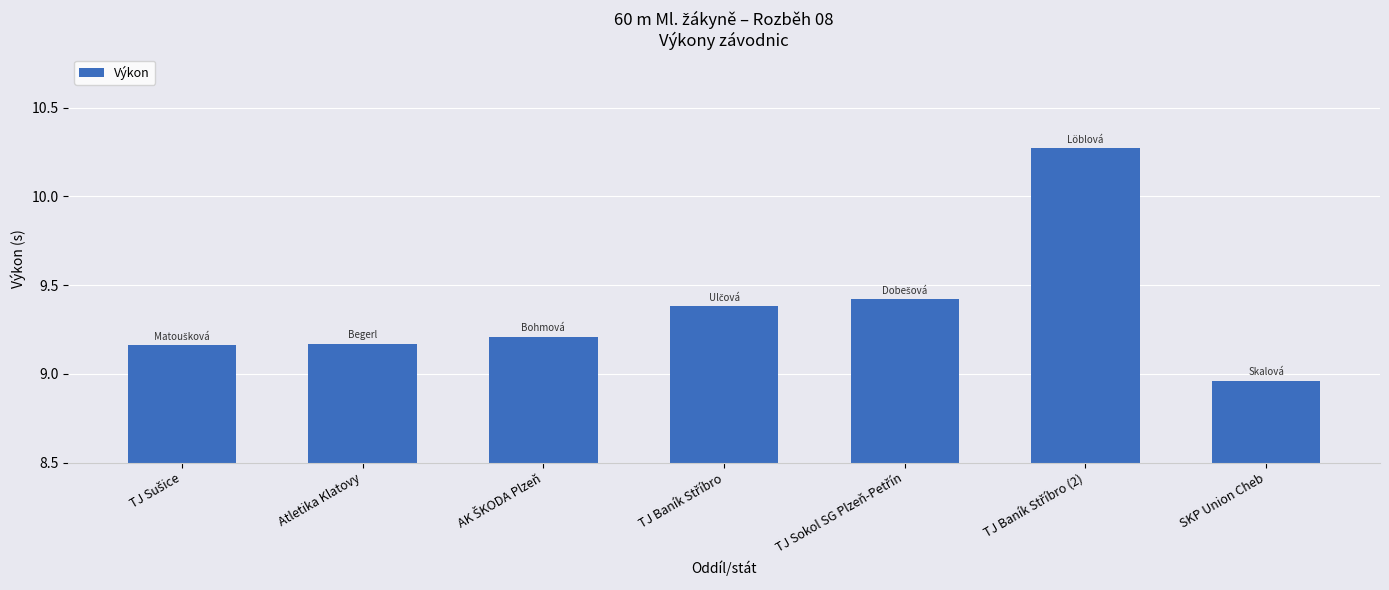

What is the label of the 1st bar from the right?

SKP Union Cheb